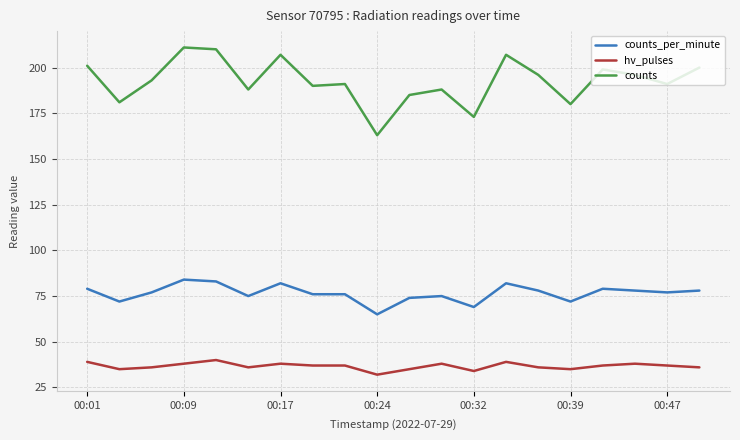

True or false: hv_pulses and counts_per_minute intersect in this chart.

False